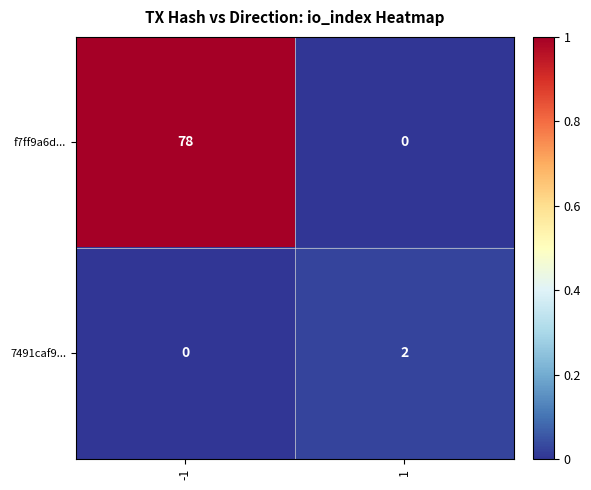

What is the total value across all series at -1?

78